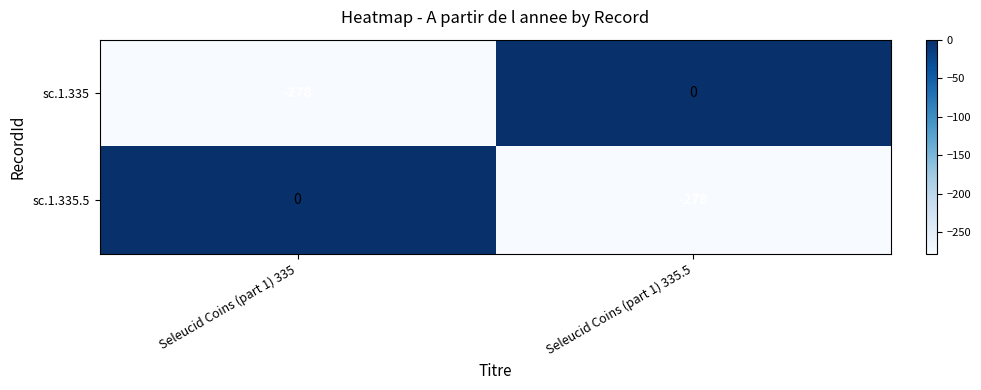

Reading left to right, list all the values displayed in this chart.

sc.1.335: -278	0
sc.1.335.5: 0	-278